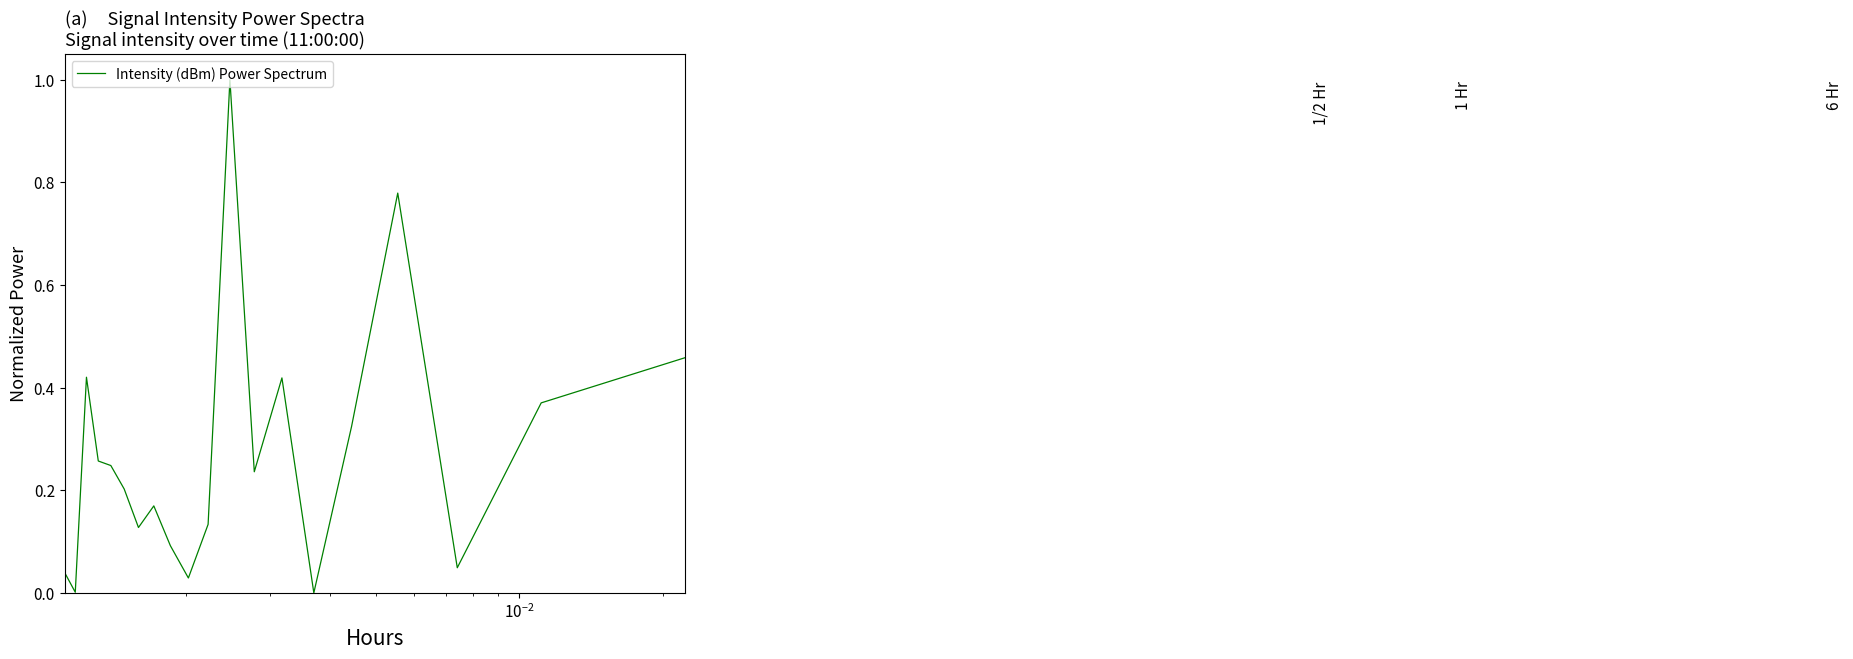

What is the difference between the maximum and minimum values?

1.0